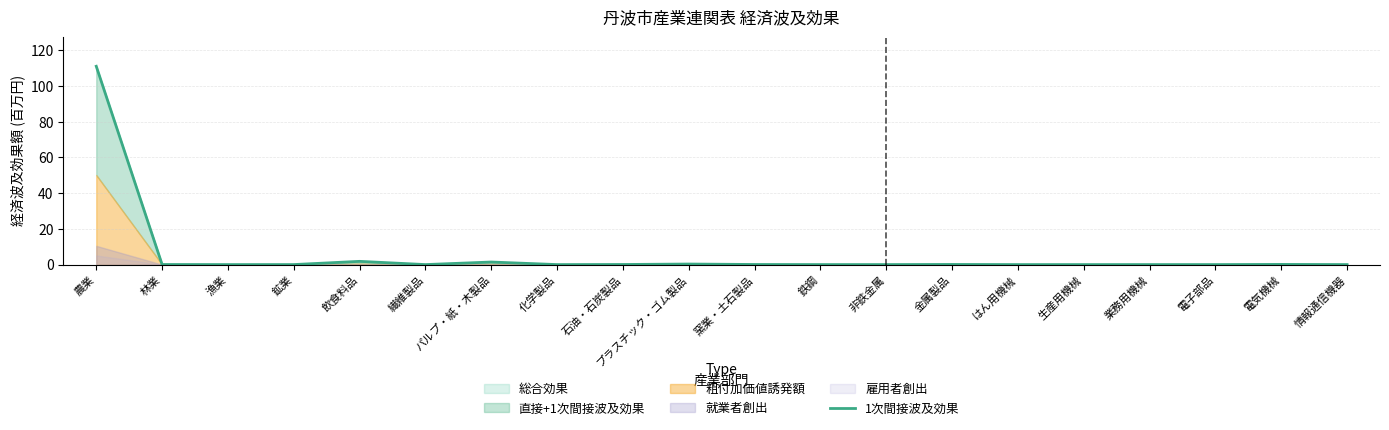

What is the sum of all values?

115.0